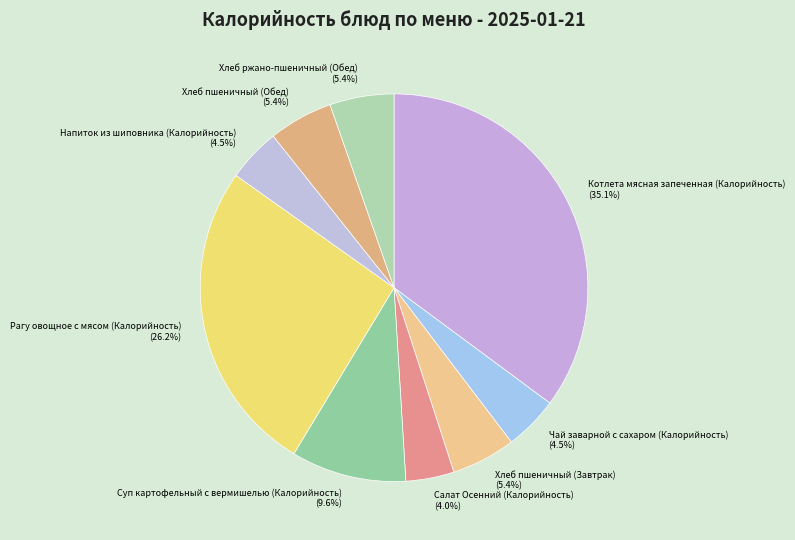

Does any single category account for the majority?

No